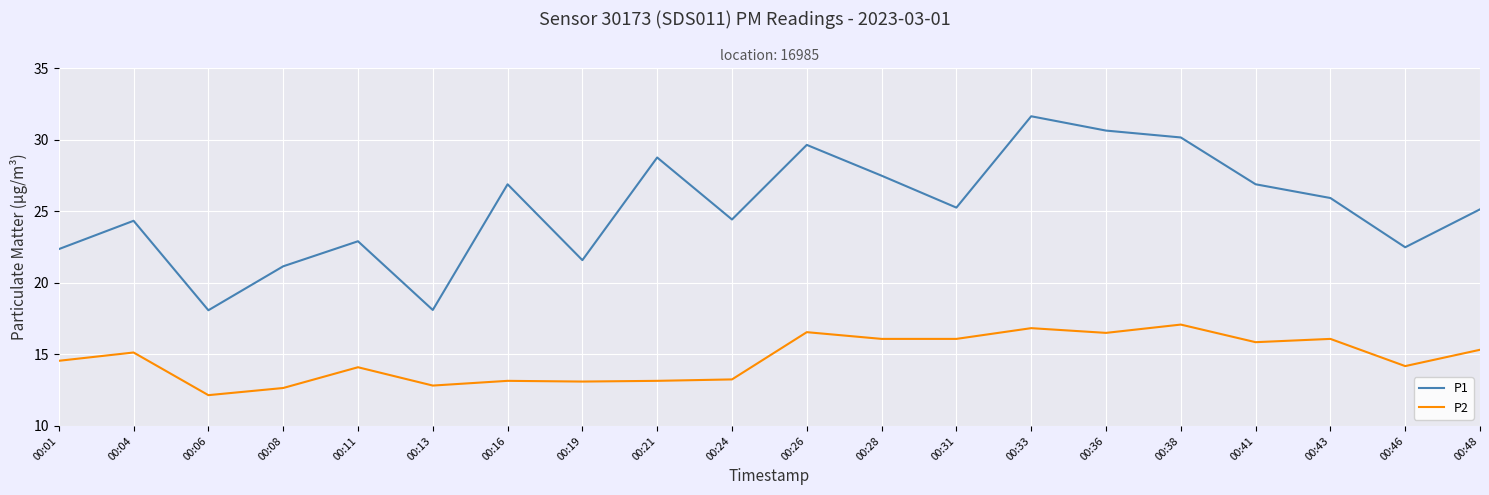

What value does the P2 series have at 00:01?

14.6